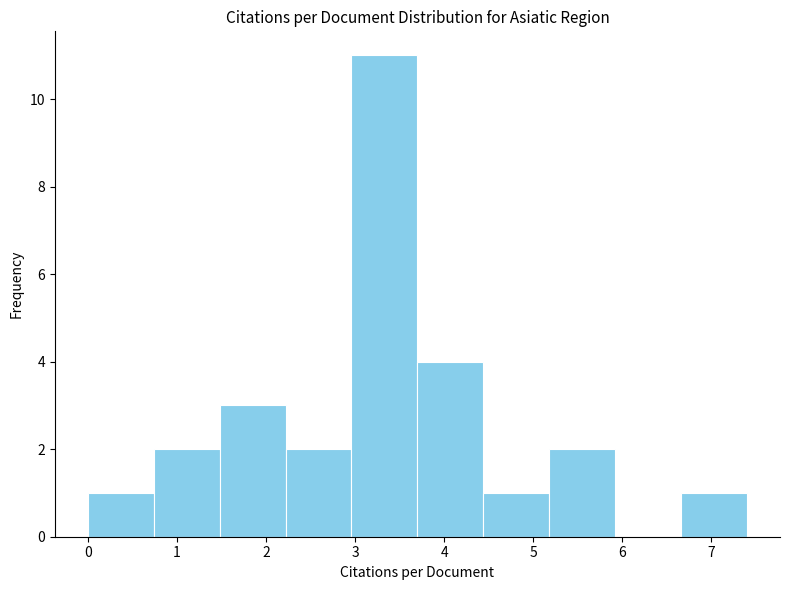

Reading left to right, transcribe this chart: for each bar, give the range it covers on the x-axis and its height. Neither the bar edges nor the heights are printed on the chart, so give them approximately, as read against the axes.

0.00 to 0.74: 1
0.74 to 1.48: 2
1.48 to 2.22: 3
2.22 to 2.96: 2
2.96 to 3.70: 11
3.70 to 4.44: 4
4.44 to 5.18: 1
5.18 to 5.92: 2
5.92 to 6.66: 0
6.66 to 7.40: 1